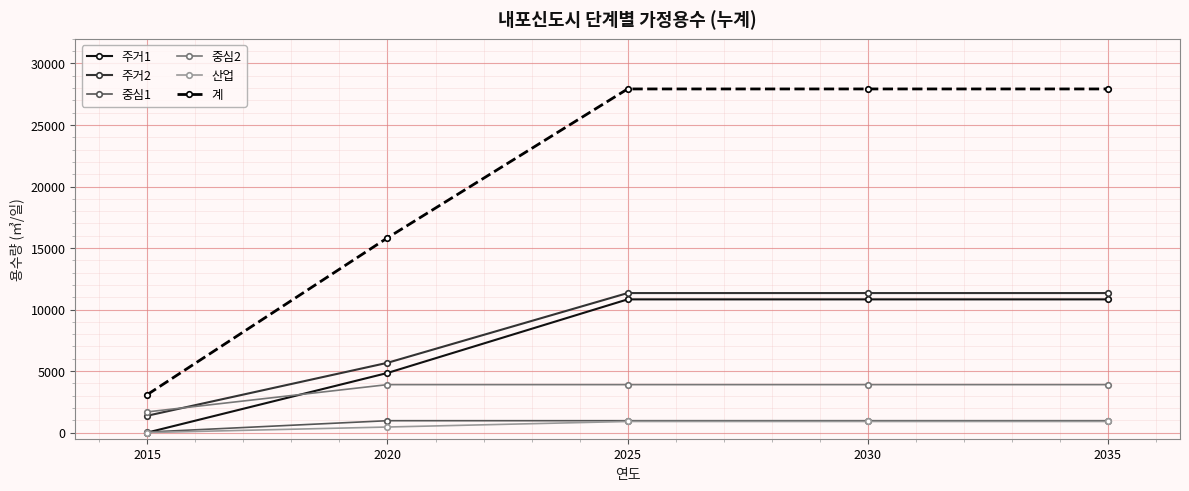

Which series has the largest range (max minus min)?

계